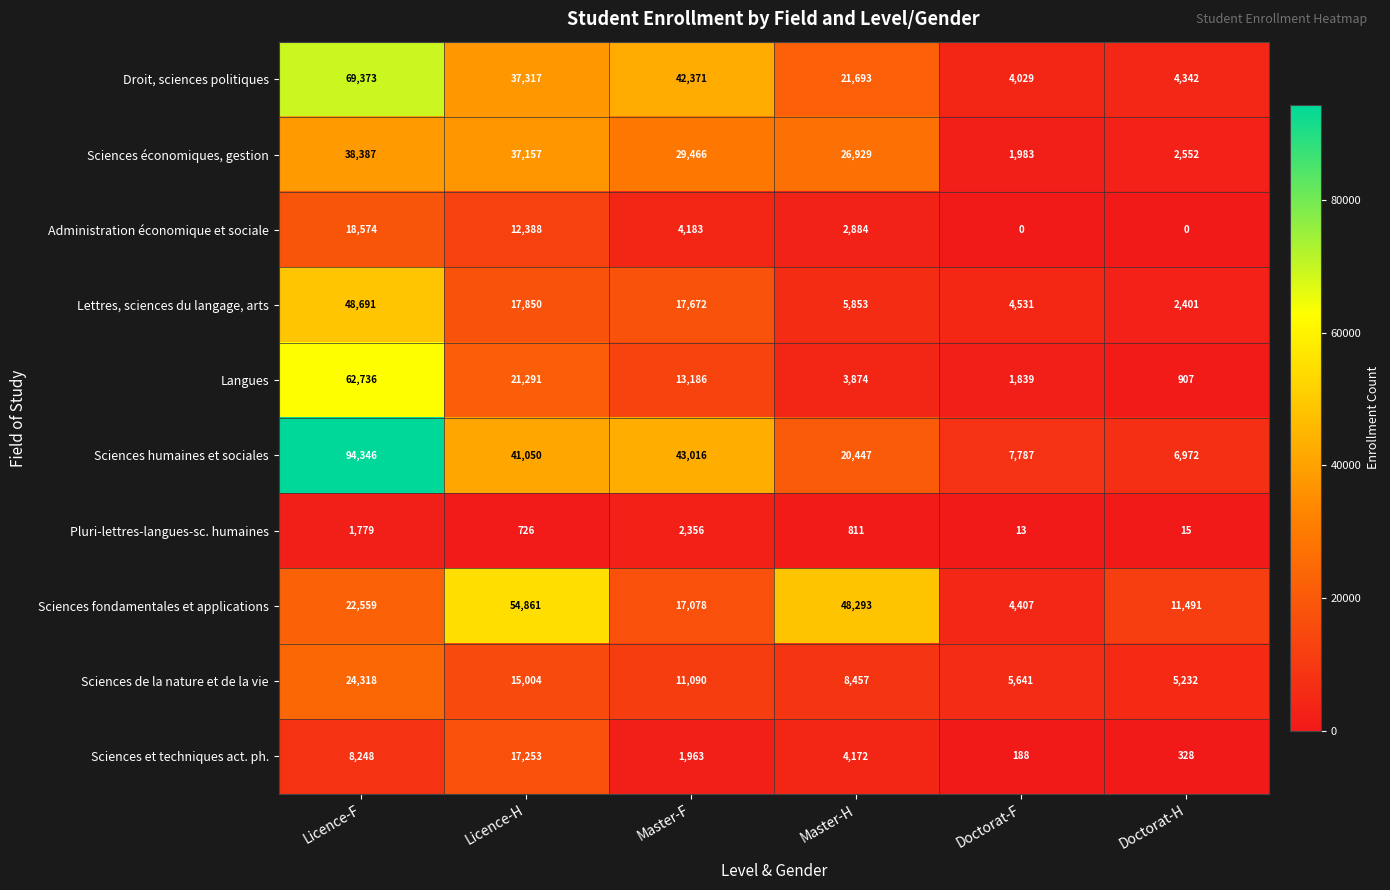

True or false: Sciences fondamentales et applications has a value of 11491 at Doctorat-H.

True